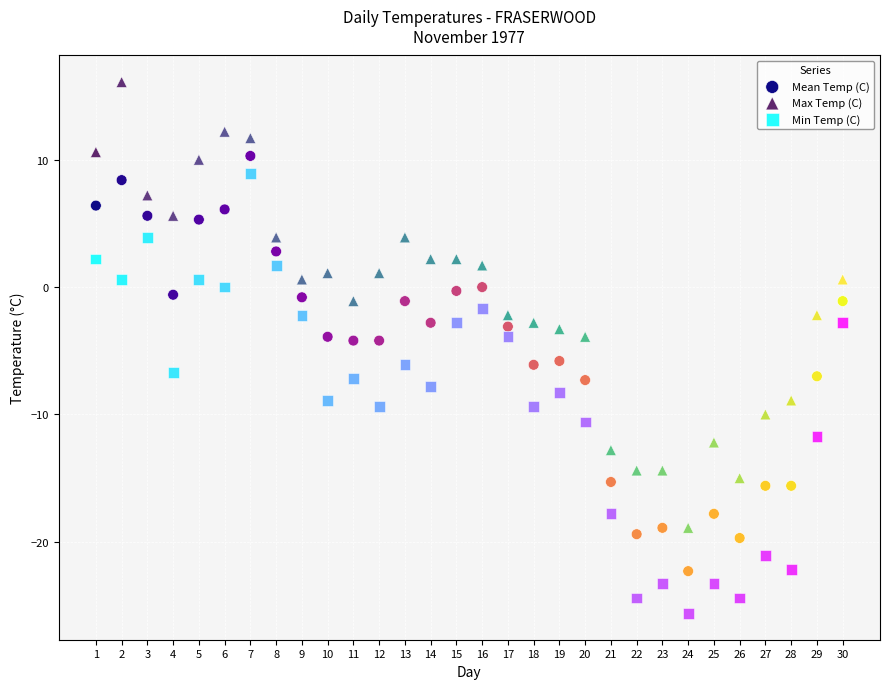

Which series contains the lowest Y value?

Min Temp (C)